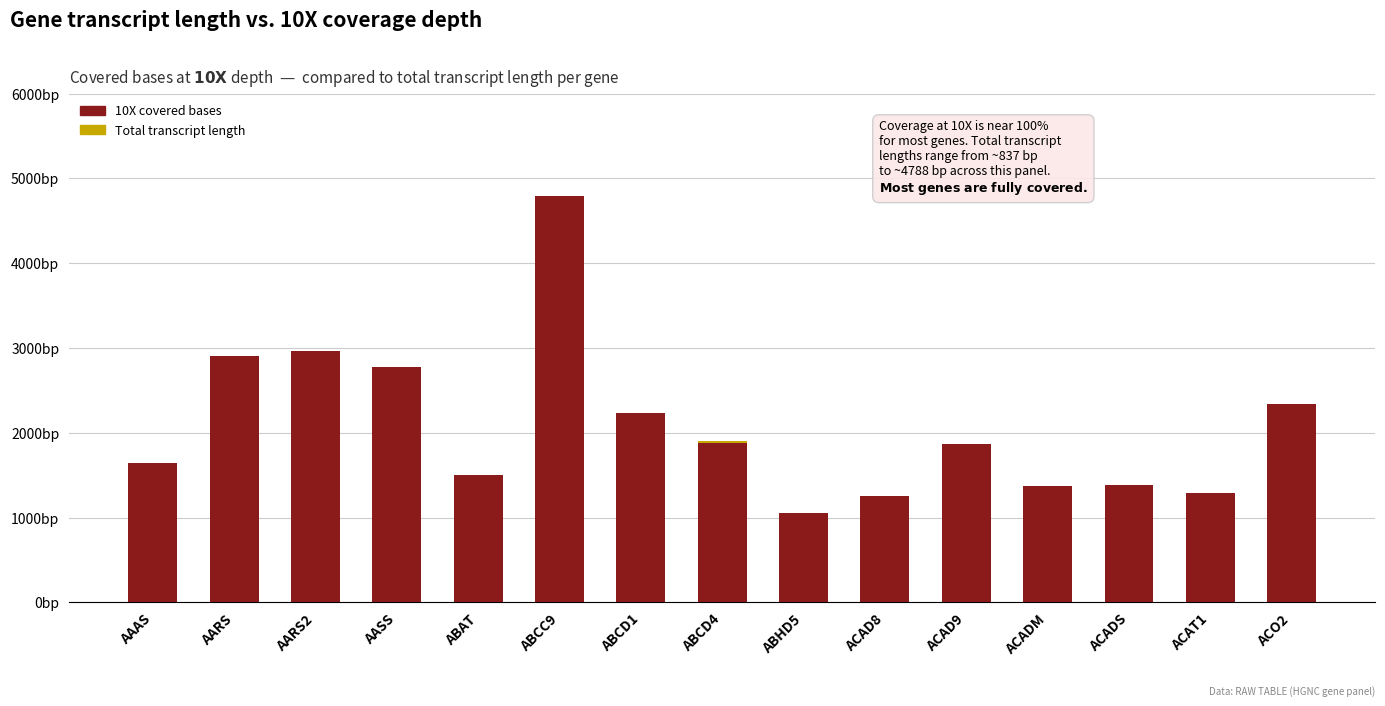

Are the bars horizontal?

No